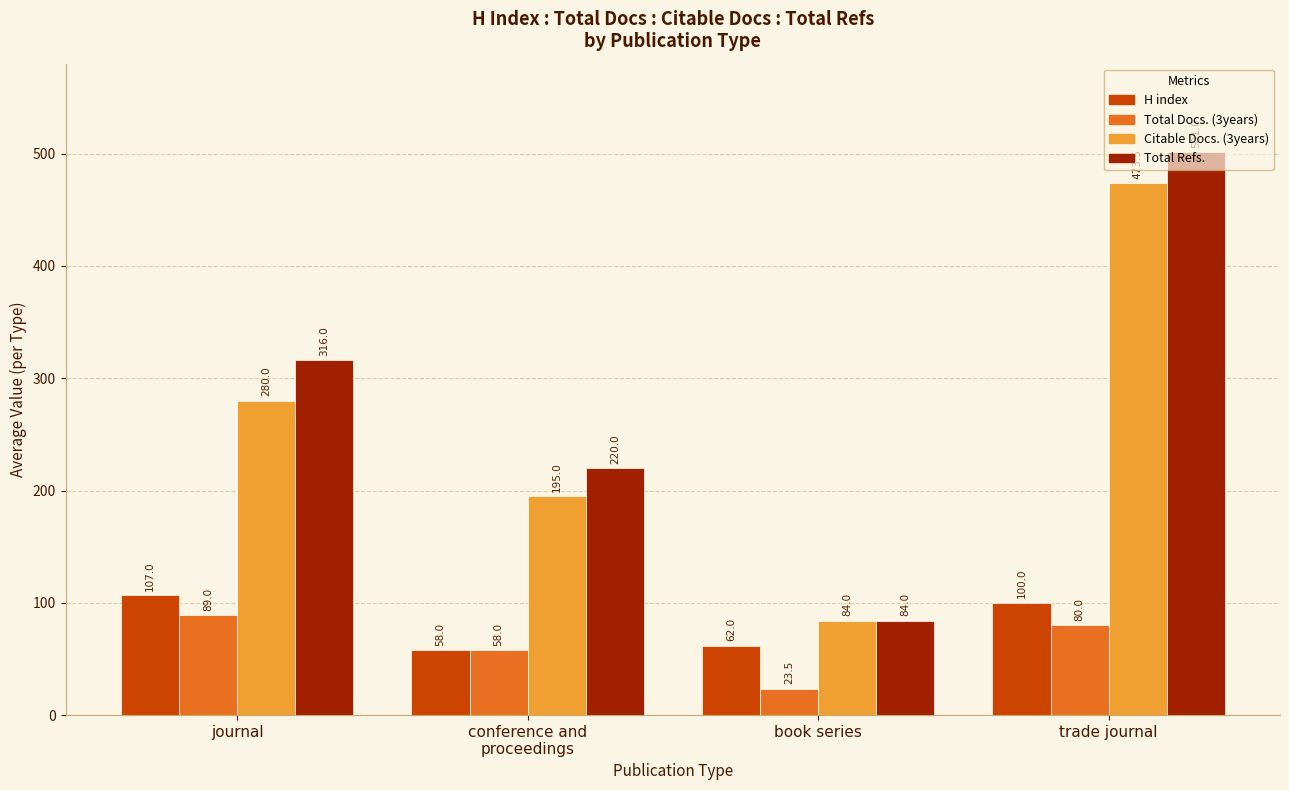

What is the difference between the maximum and minimum values in the Total Docs. (3years) series?

65.5